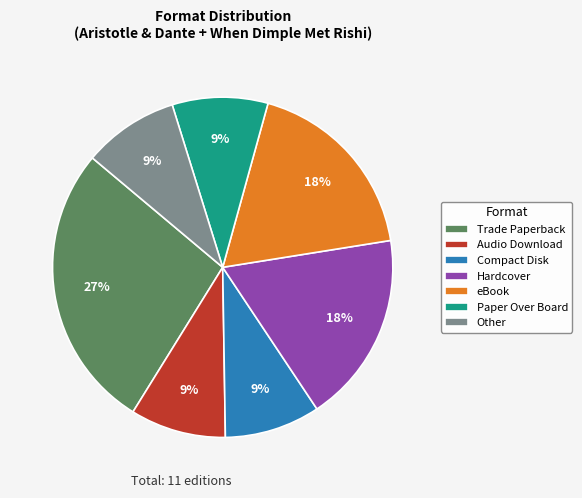

To the nearest percent, what is the combined percentage of Trade Paperback and Other?

36%